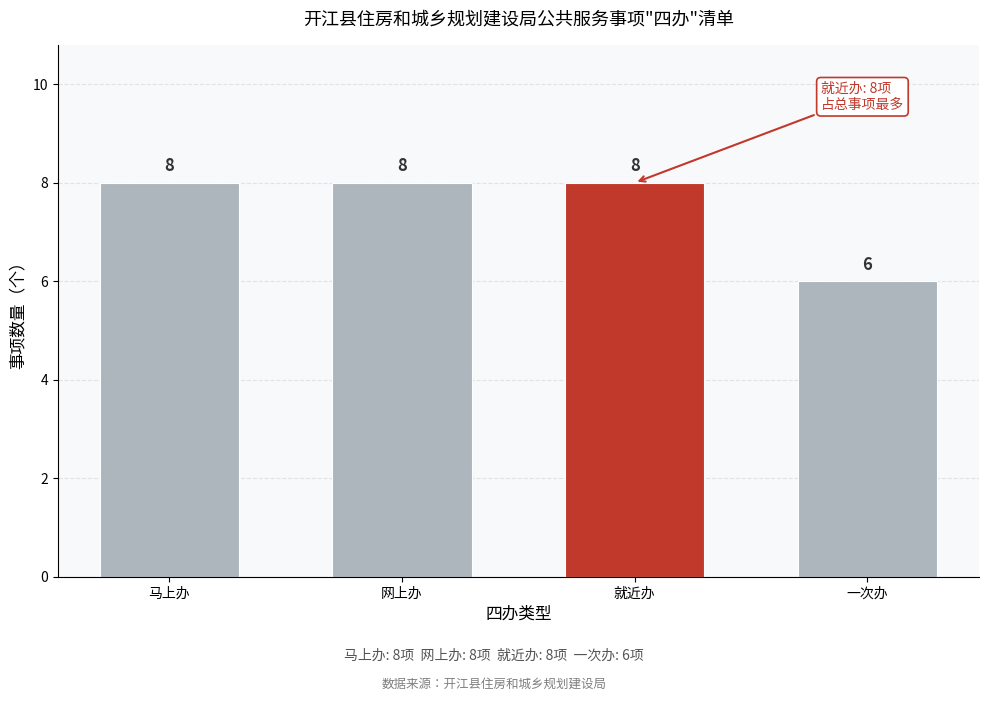

Reading right to left, extract all data points from this chart.

6	8	8	8